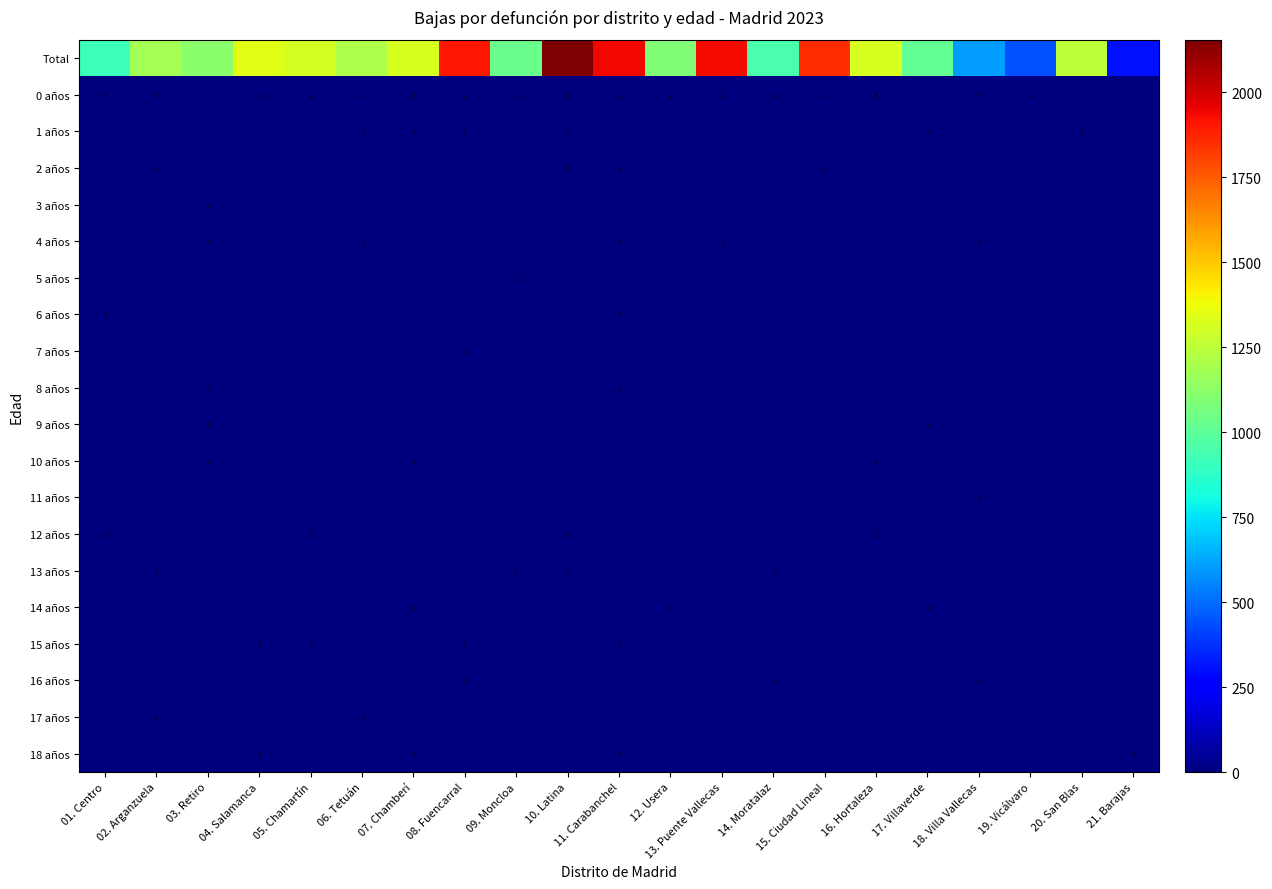

True or false: 14 años has a value of 1 at 07. Chamberí.

True